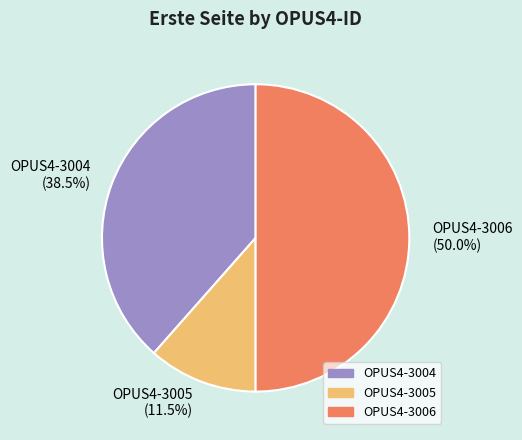

How many slices are in this pie chart?

3